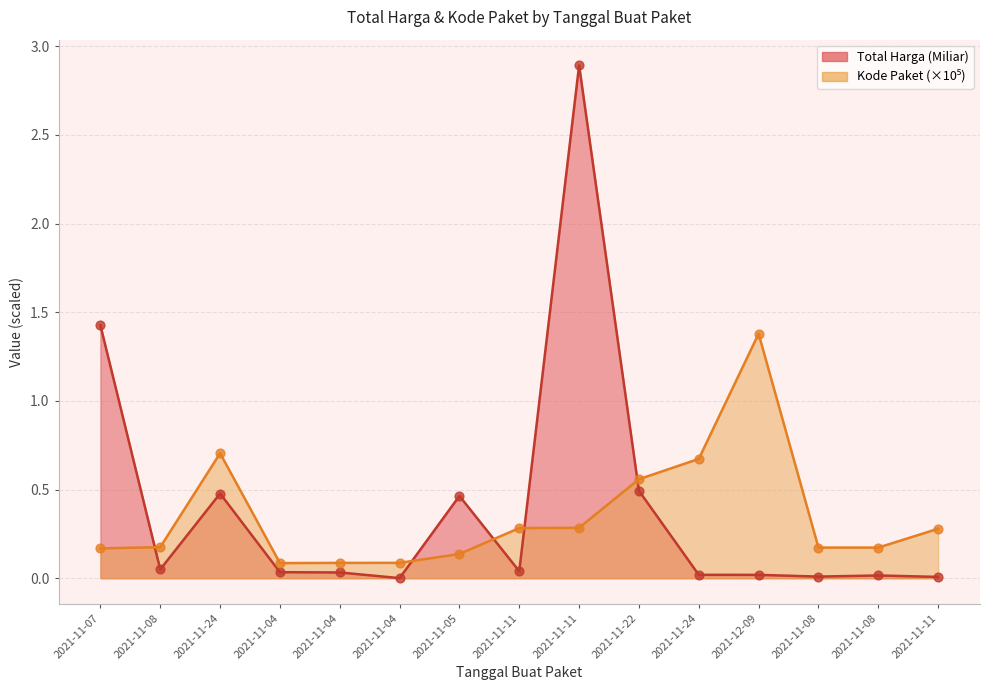

Which series reaches the maximum Y coordinate?

Total Harga